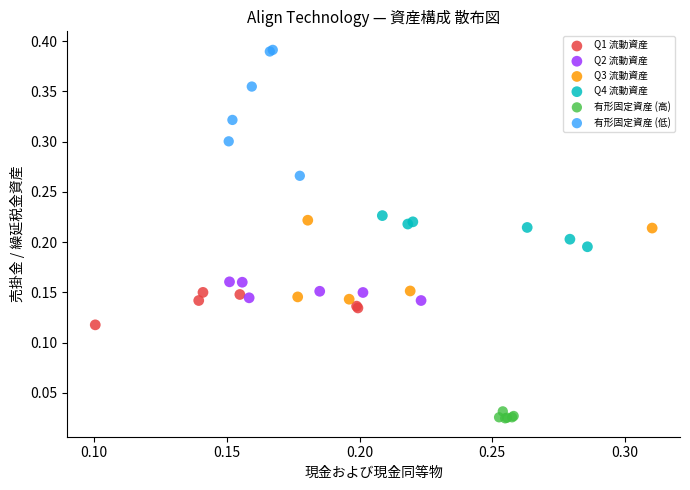

Which series has the widest spread of Y values?

有形固定資産 (低)